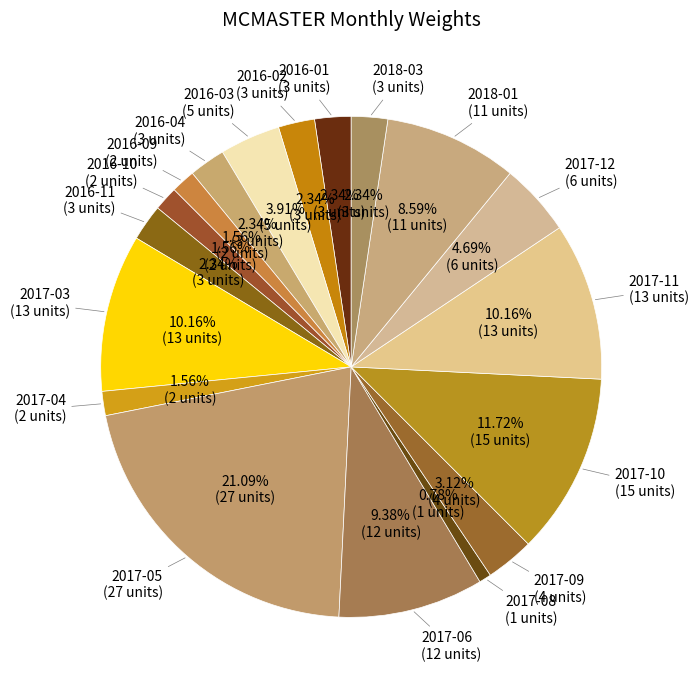

What is the largest slice in the pie chart?

2017-05